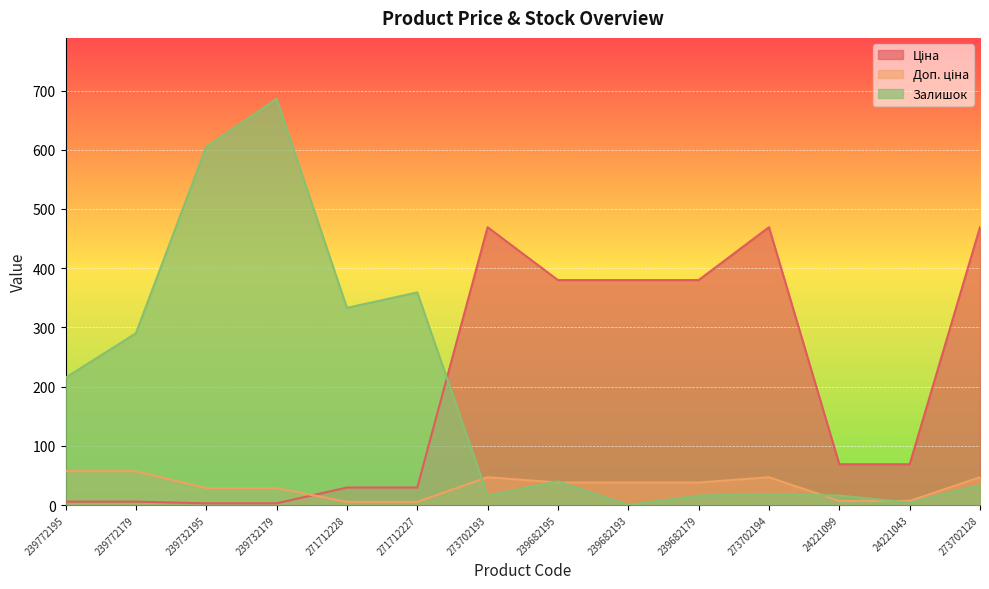

What is the difference between the maximum and minimum values in the Ціна series?

466.3